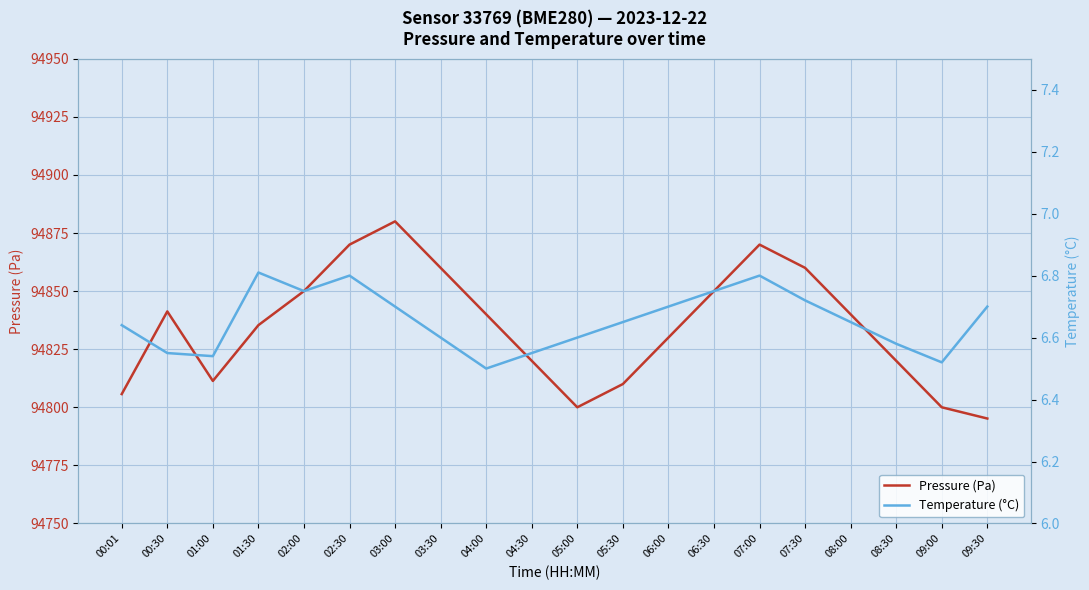

How many data points in Pressure (Pa) are above 94840?

8